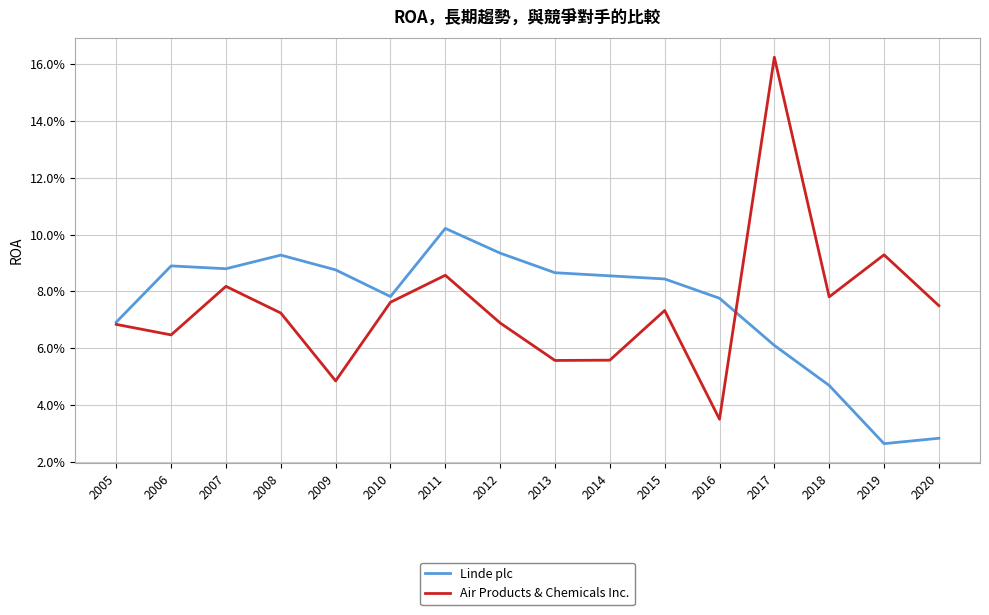

Rank the series by their average value, from lowest to highest.

Air Products & Chemicals Inc., Linde plc